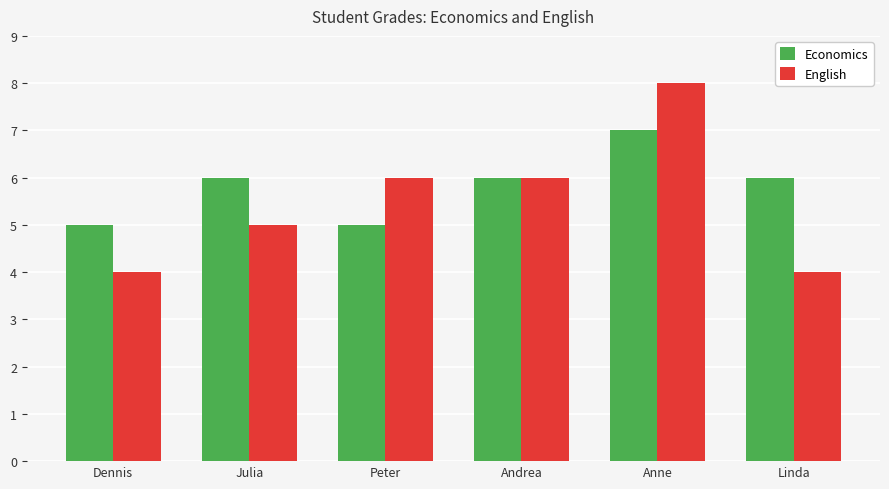

Count the Economics values in the range 5 to 6.

5